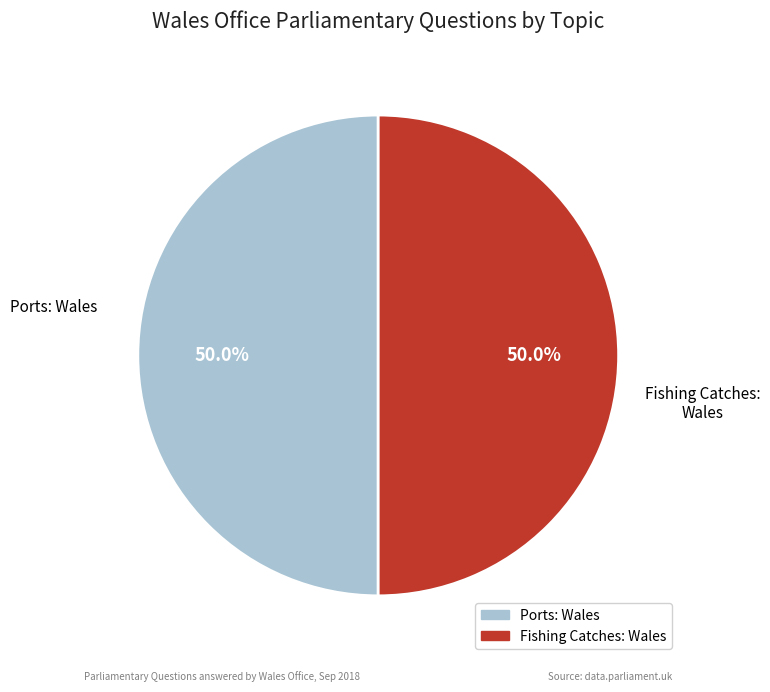

How many segments does this pie chart have?

2